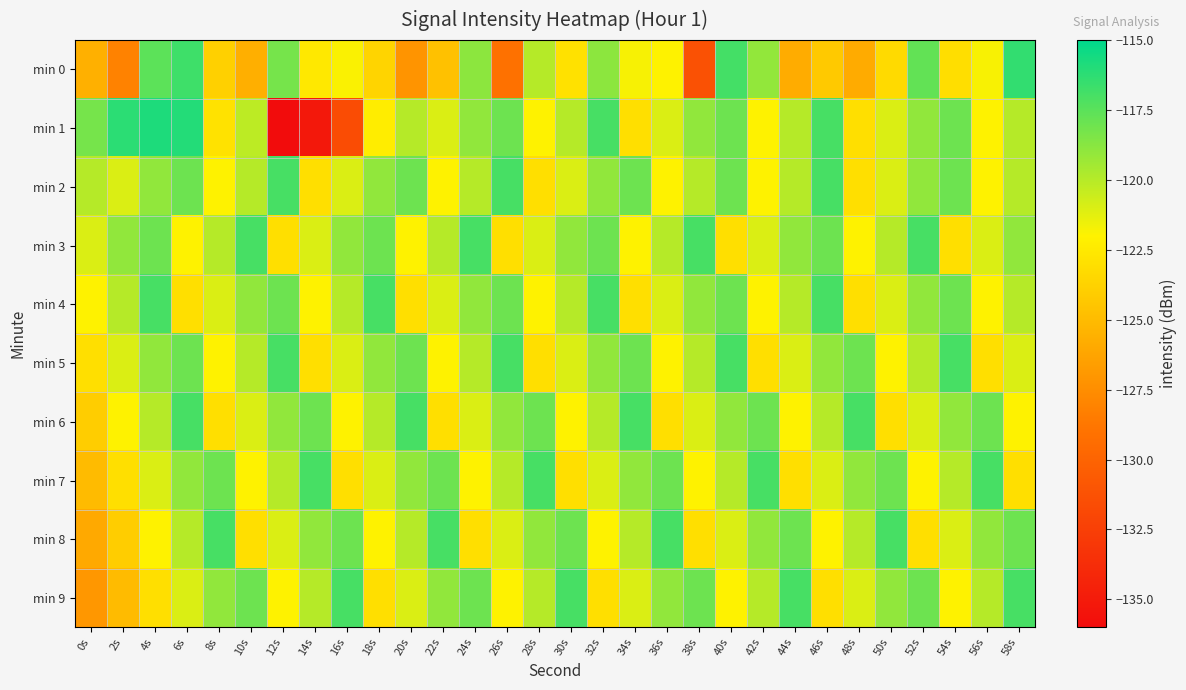

Reading right to left, list all the values displayed in this chart.

min 0: 58s=-116.4	56s=-121.8	54s=-123.1	52s=-117.7	50s=-123.3	48s=-125.9	46s=-124.2	44s=-125.8	42s=-119.0	40s=-116.9	38s=-131.3	36s=-122.0	34s=-121.8	32s=-118.9	30s=-122.9	28s=-120.0	26s=-129.1	24s=-118.9	22s=-124.7	20s=-127.1	18s=-123.6	16s=-121.9	14s=-122.5	12s=-118.3	10s=-125.7	8s=-123.9	6s=-116.8	4s=-117.6	2s=-128.1	0s=-125.6
min 1: 58s=-120.0	56s=-122.0	54s=-118.0	52s=-119.0	50s=-121.0	48s=-123.0	46s=-117.0	44s=-120.0	42s=-122.0	40s=-118.0	38s=-119.0	36s=-121.0	34s=-123.0	32s=-117.0	30s=-120.0	28s=-122.0	26s=-118.0	24s=-119.0	22s=-121.0	20s=-120.0	18s=-122.3	16s=-131.6	14s=-135.2	12s=-136.0	10s=-120.2	8s=-122.9	6s=-116.0	4s=-115.8	2s=-116.2	0s=-118.3
min 2: 58s=-120.0	56s=-122.0	54s=-118.0	52s=-119.0	50s=-121.0	48s=-123.0	46s=-117.0	44s=-120.0	42s=-122.0	40s=-118.0	38s=-120.0	36s=-122.0	34s=-118.0	32s=-119.0	30s=-121.0	28s=-123.0	26s=-117.0	24s=-120.0	22s=-122.0	20s=-118.0	18s=-119.0	16s=-121.0	14s=-123.0	12s=-117.0	10s=-120.0	8s=-122.0	6s=-118.0	4s=-119.0	2s=-121.0	0s=-120.0
min 3: 58s=-119.0	56s=-121.0	54s=-123.0	52s=-117.0	50s=-120.0	48s=-122.0	46s=-118.0	44s=-119.0	42s=-121.0	40s=-123.0	38s=-117.0	36s=-120.0	34s=-122.0	32s=-118.0	30s=-119.0	28s=-121.0	26s=-123.0	24s=-117.0	22s=-120.0	20s=-122.0	18s=-118.0	16s=-119.0	14s=-121.0	12s=-123.0	10s=-117.0	8s=-120.0	6s=-122.0	4s=-118.0	2s=-119.0	0s=-121.0
min 4: 58s=-120.0	56s=-122.0	54s=-118.0	52s=-119.0	50s=-121.0	48s=-123.0	46s=-117.0	44s=-120.0	42s=-122.0	40s=-118.0	38s=-119.0	36s=-121.0	34s=-123.0	32s=-117.0	30s=-120.0	28s=-122.0	26s=-118.0	24s=-119.0	22s=-121.0	20s=-123.0	18s=-117.0	16s=-120.0	14s=-122.0	12s=-118.0	10s=-119.0	8s=-121.0	6s=-123.0	4s=-117.0	2s=-120.0	0s=-122.0
min 5: 58s=-121.0	56s=-123.0	54s=-117.0	52s=-120.0	50s=-122.0	48s=-118.0	46s=-119.0	44s=-121.0	42s=-123.0	40s=-117.0	38s=-120.0	36s=-122.0	34s=-118.0	32s=-119.0	30s=-121.0	28s=-123.0	26s=-117.0	24s=-120.0	22s=-122.0	20s=-118.0	18s=-119.0	16s=-121.0	14s=-123.0	12s=-117.0	10s=-120.0	8s=-122.0	6s=-118.0	4s=-119.0	2s=-121.0	0s=-123.0
min 6: 58s=-122.0	56s=-118.0	54s=-119.0	52s=-121.0	50s=-123.0	48s=-117.0	46s=-120.0	44s=-122.0	42s=-118.0	40s=-119.0	38s=-121.0	36s=-123.0	34s=-117.0	32s=-120.0	30s=-122.0	28s=-118.0	26s=-119.0	24s=-121.0	22s=-123.0	20s=-117.0	18s=-120.0	16s=-122.0	14s=-118.0	12s=-119.0	10s=-121.0	8s=-123.0	6s=-117.0	4s=-120.0	2s=-122.0	0s=-124.0
min 7: 58s=-123.0	56s=-117.0	54s=-120.0	52s=-122.0	50s=-118.0	48s=-119.0	46s=-121.0	44s=-123.0	42s=-117.0	40s=-120.0	38s=-122.0	36s=-118.0	34s=-119.0	32s=-121.0	30s=-123.0	28s=-117.0	26s=-120.0	24s=-122.0	22s=-118.0	20s=-119.0	18s=-121.0	16s=-123.0	14s=-117.0	12s=-120.0	10s=-122.0	8s=-118.0	6s=-119.0	4s=-121.0	2s=-123.0	0s=-125.0
min 8: 58s=-118.0	56s=-119.0	54s=-121.0	52s=-123.0	50s=-117.0	48s=-120.0	46s=-122.0	44s=-118.0	42s=-119.0	40s=-121.0	38s=-123.0	36s=-117.0	34s=-120.0	32s=-122.0	30s=-118.0	28s=-119.0	26s=-121.0	24s=-123.0	22s=-117.0	20s=-120.0	18s=-122.0	16s=-118.0	14s=-119.0	12s=-121.0	10s=-123.0	8s=-117.0	6s=-120.0	4s=-122.0	2s=-124.0	0s=-126.0
min 9: 58s=-117.0	56s=-120.0	54s=-122.0	52s=-118.0	50s=-119.0	48s=-121.0	46s=-123.0	44s=-117.0	42s=-120.0	40s=-122.0	38s=-118.0	36s=-119.0	34s=-121.0	32s=-123.0	30s=-117.0	28s=-120.0	26s=-122.0	24s=-118.0	22s=-119.0	20s=-121.0	18s=-123.0	16s=-117.0	14s=-120.0	12s=-122.0	10s=-118.0	8s=-119.0	6s=-121.0	4s=-123.0	2s=-125.0	0s=-127.0